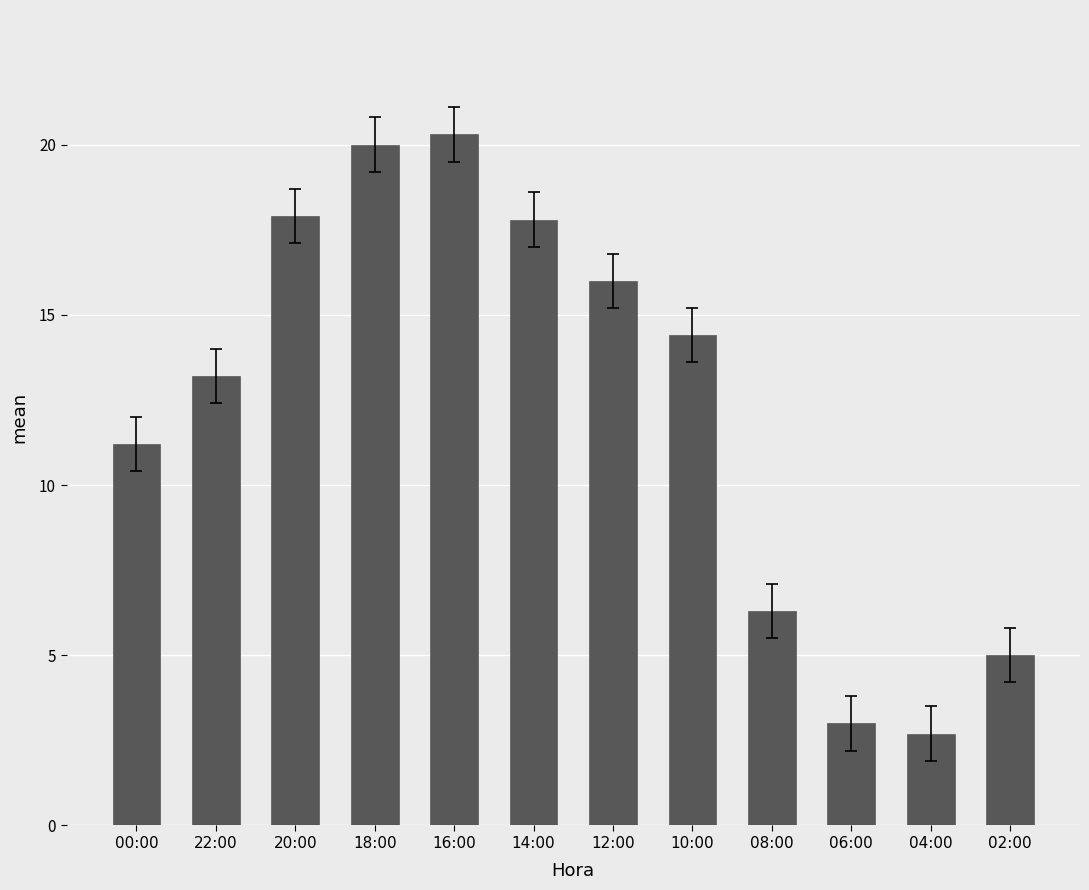

How many values are below 14?

6